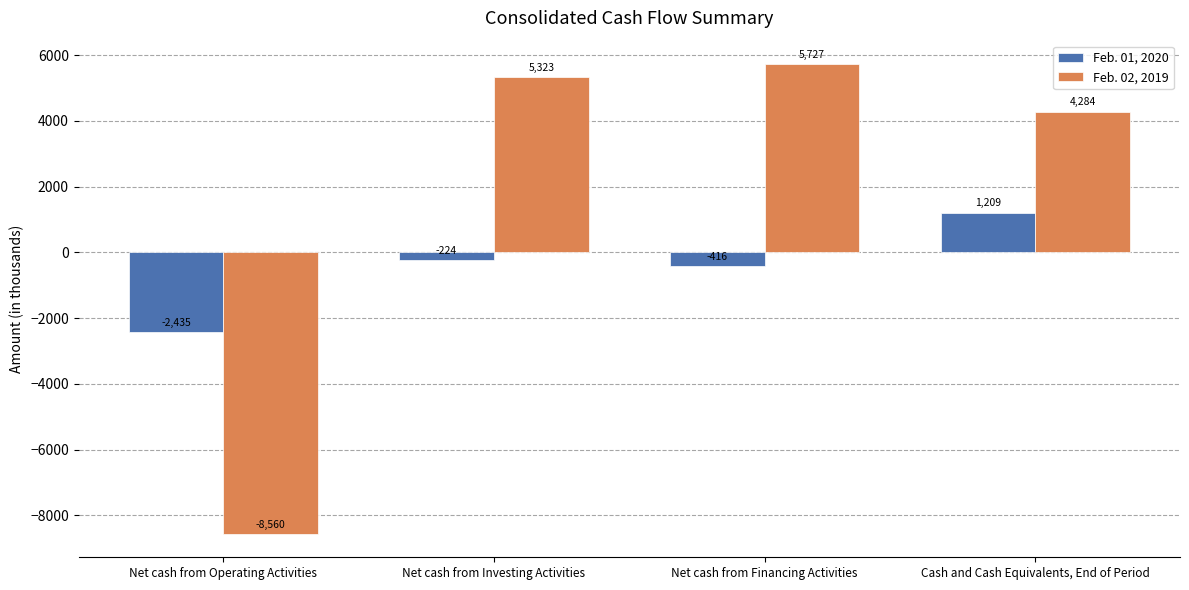

What is the maximum value for Feb. 02, 2019?

5727